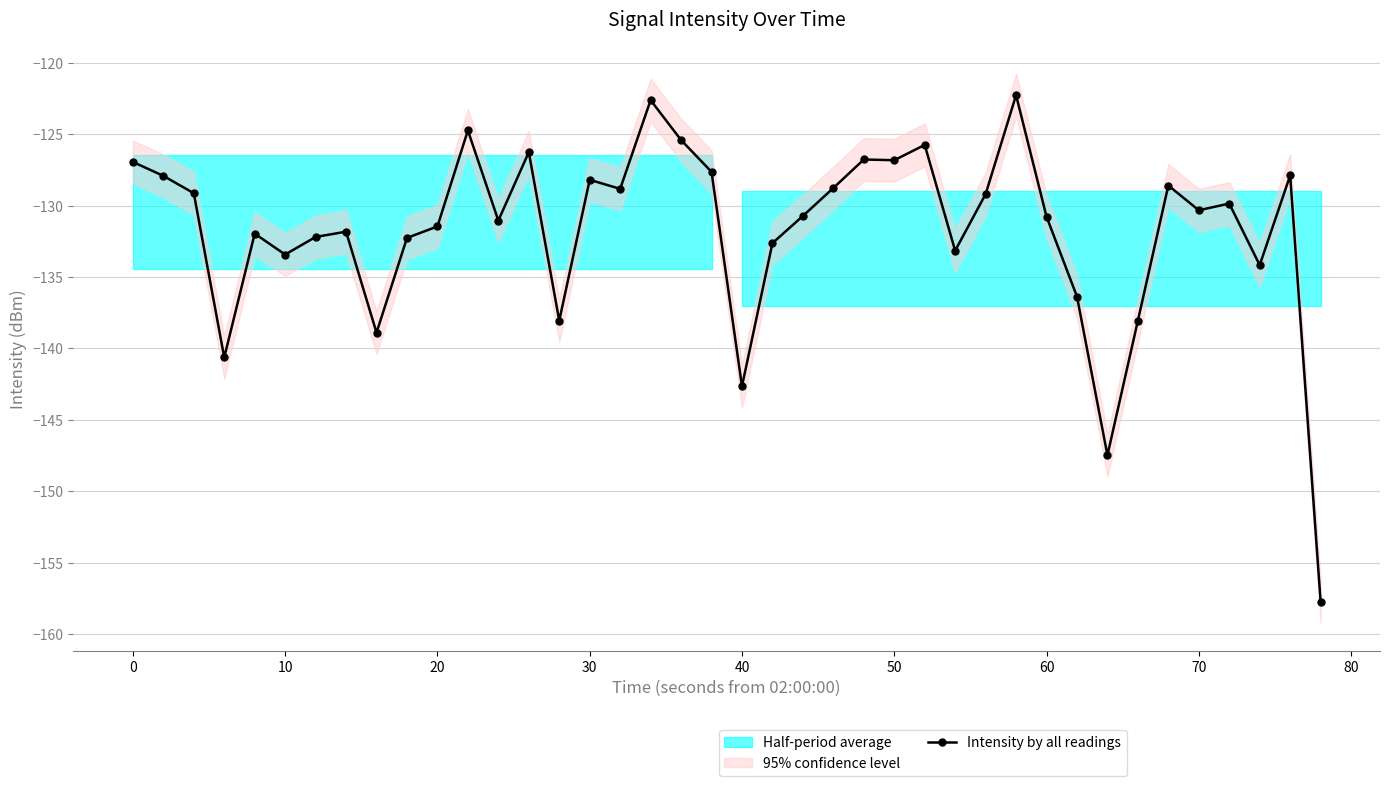

True or false: Intensity by all readings has more than 2 points higher than both neighbors.

True